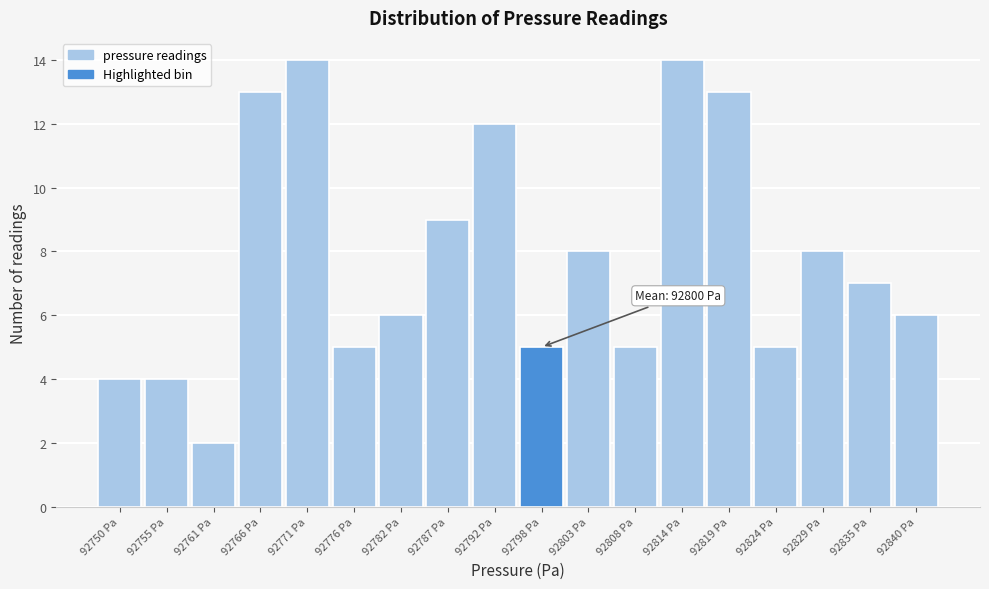

Reading right to left, what are all the values shown in this chart?

92840 Pa=6	92835 Pa=7	92829 Pa=8	92824 Pa=5	92819 Pa=13	92814 Pa=14	92808 Pa=5	92803 Pa=8	92798 Pa=5	92792 Pa=12	92787 Pa=9	92782 Pa=6	92776 Pa=5	92771 Pa=14	92766 Pa=13	92761 Pa=2	92755 Pa=4	92750 Pa=4